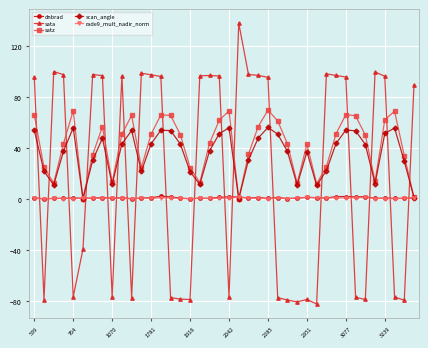

Does the chart display data point markers on the line(s)?

Yes